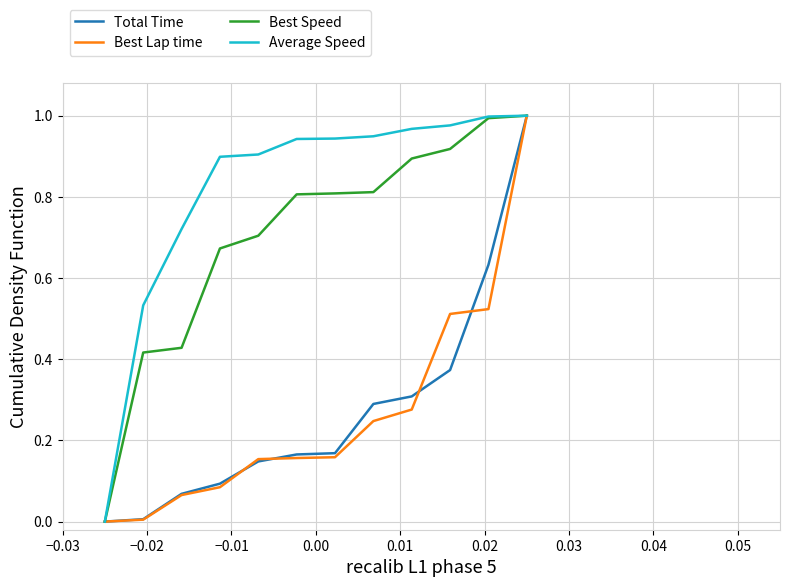

Which series has the largest total across all categories?

Average Speed